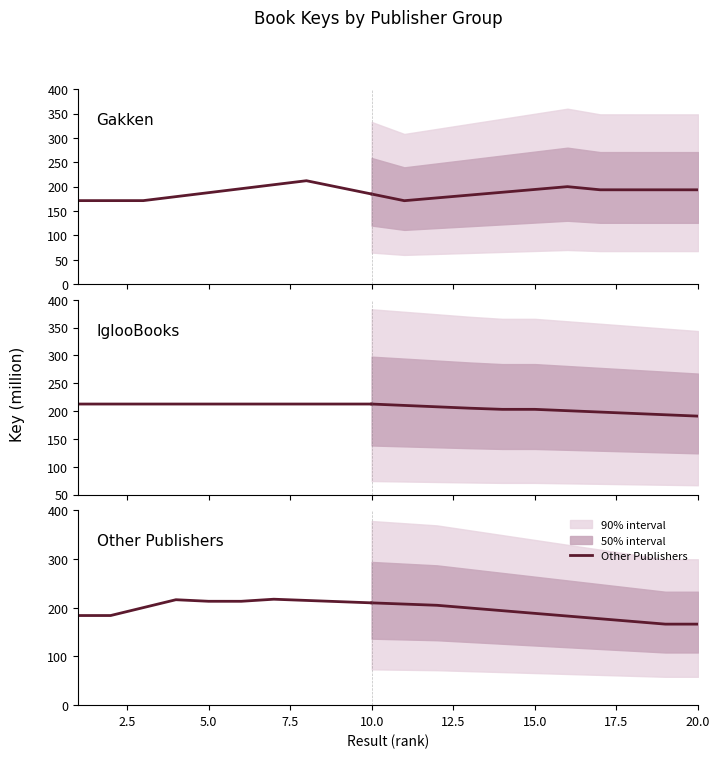

What is the minimum value for Gakken?

171.3